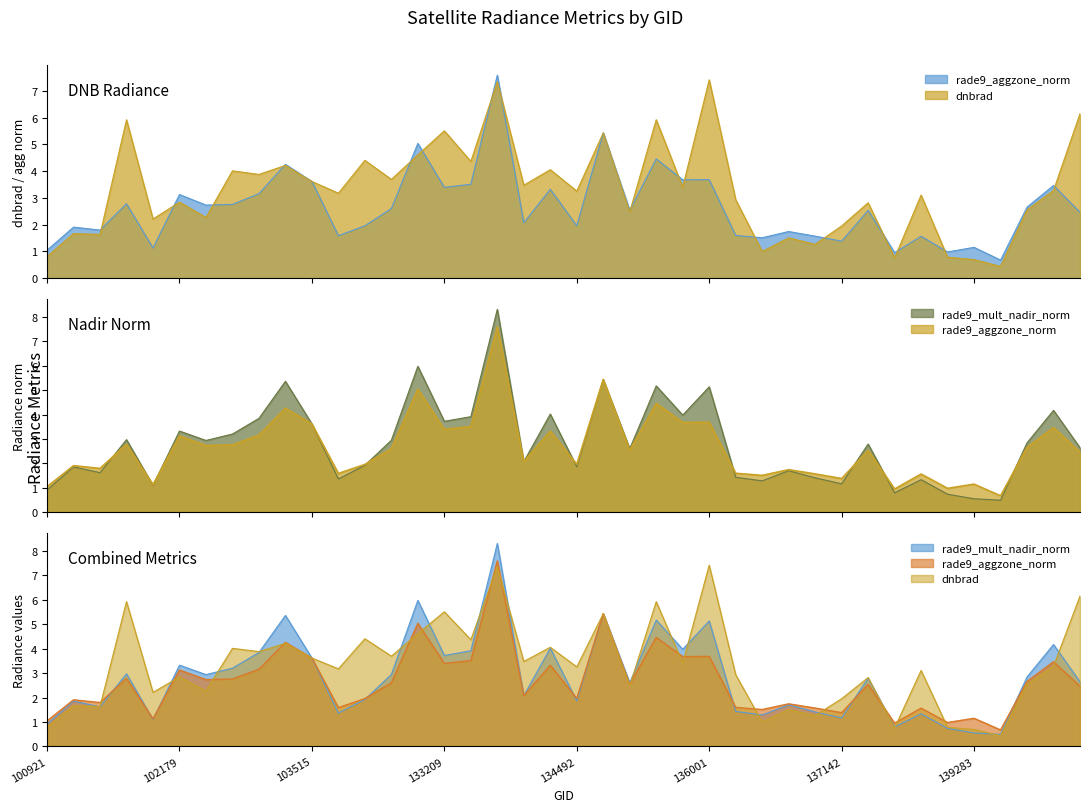

At which label does rade9_mult_nadir_norm reach its peak?

133762